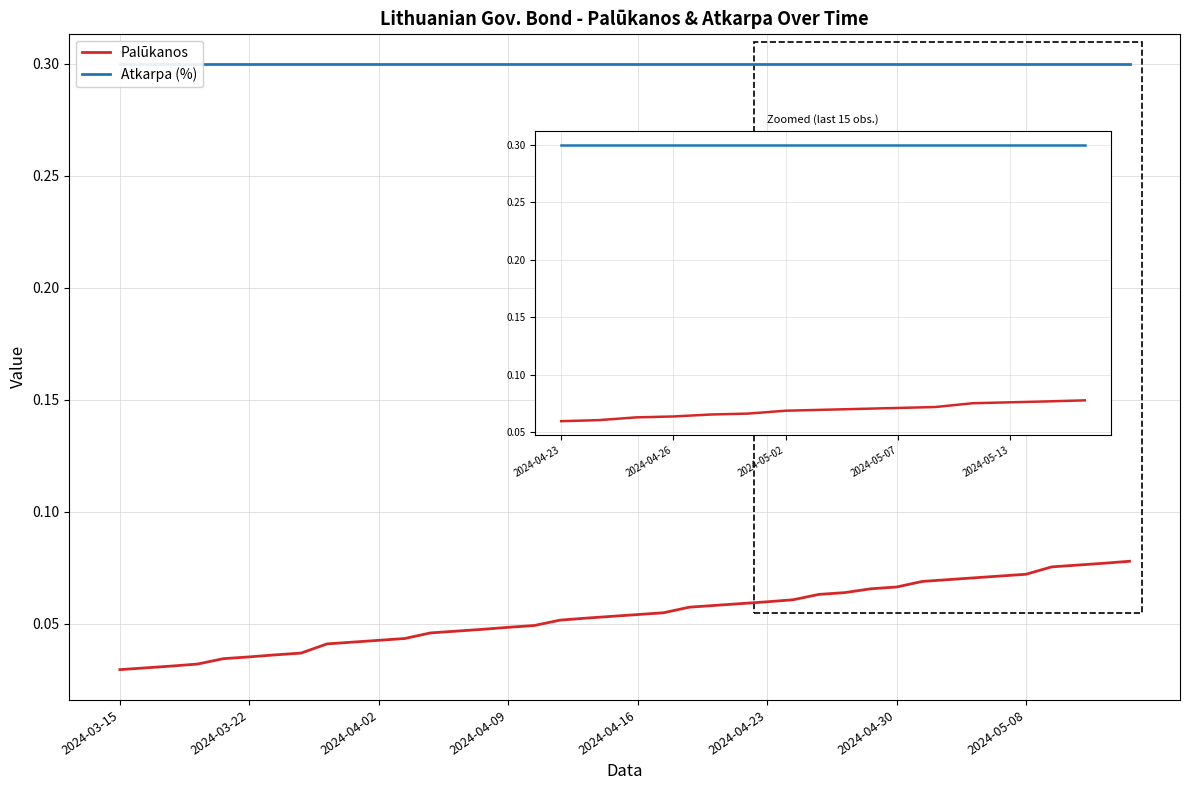

Between 2024-04-02 and 2024-04-16, which series saw the biggest shift?

Palūkanos